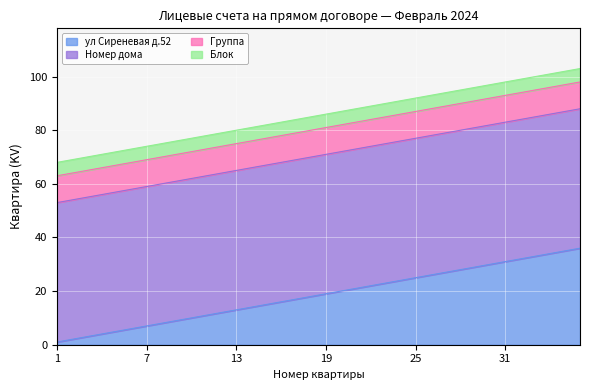

Rank the categories by Номер дома value from lowest to highest.

1, 2, 3, 4, 5, 6, 7, 8, 9, 10, 11, 12, 13, 14, 15, 16, 17, 18, 19, 20, 21, 22, 23, 24, 25, 26, 27, 28, 29, 30, 31, 32, 33, 34, 35, 36